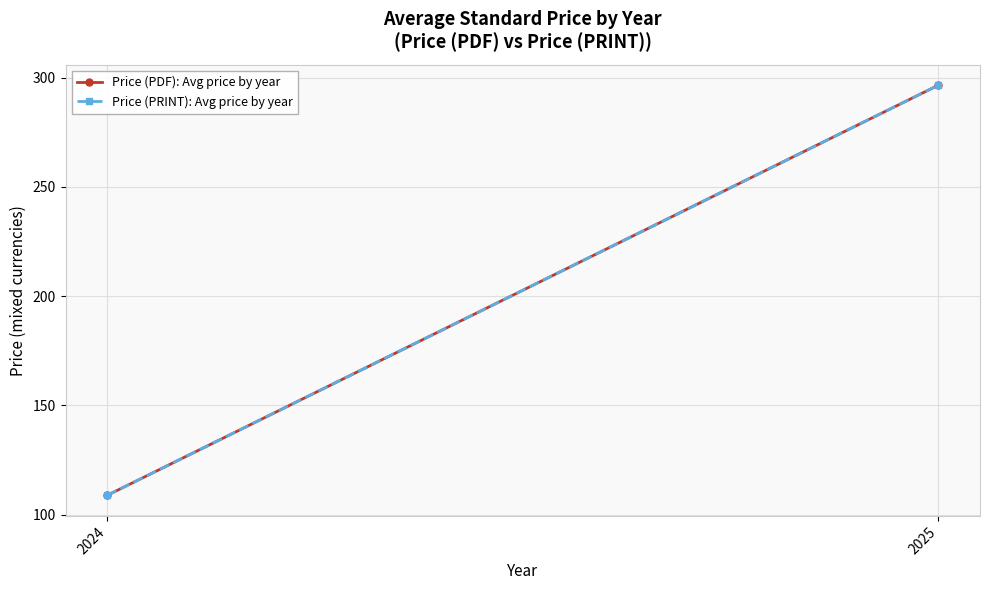

Which series has the largest range (max minus min)?

Price (PDF): Avg price by year